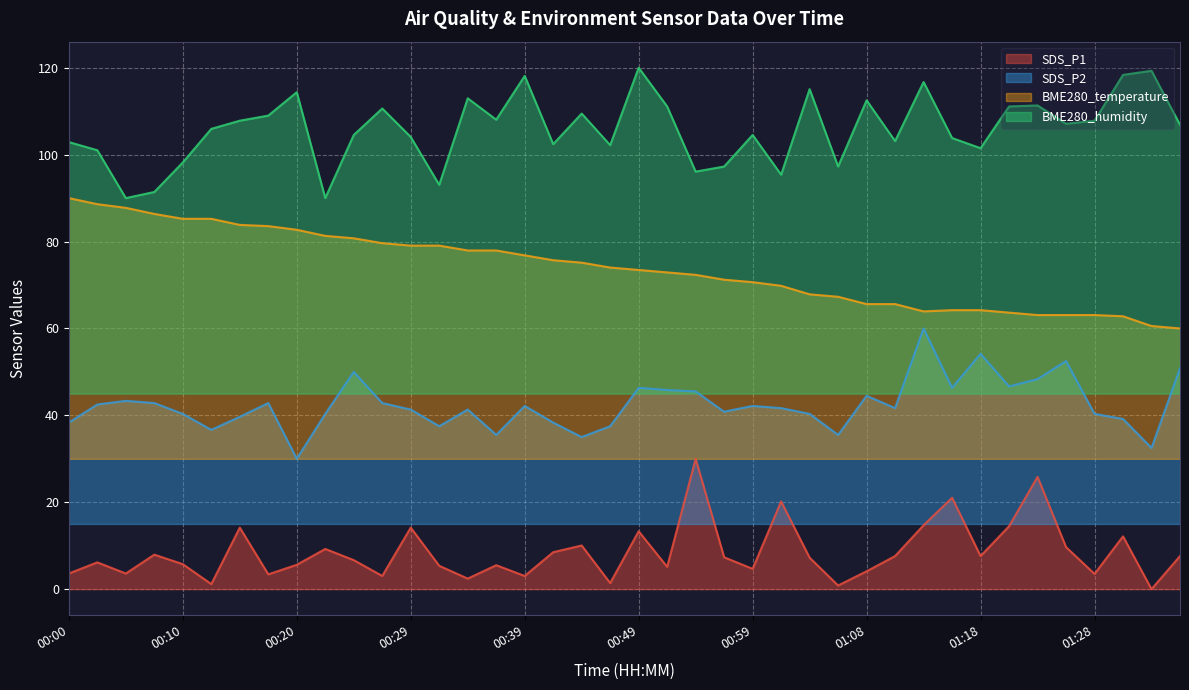

What is the total value across all series at 01:06?

200.9